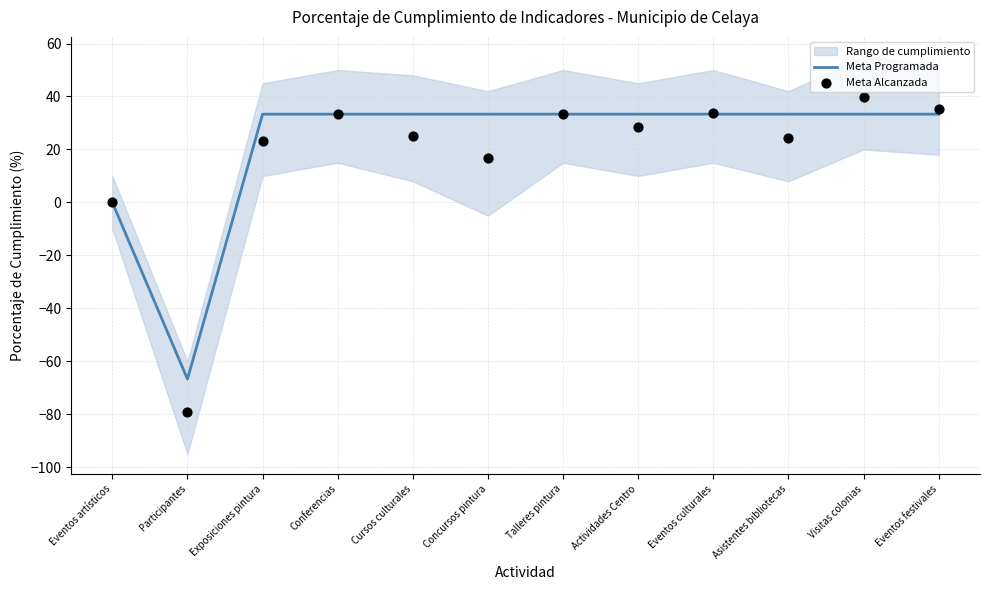

Which series has the largest total across all categories?

Meta Programada